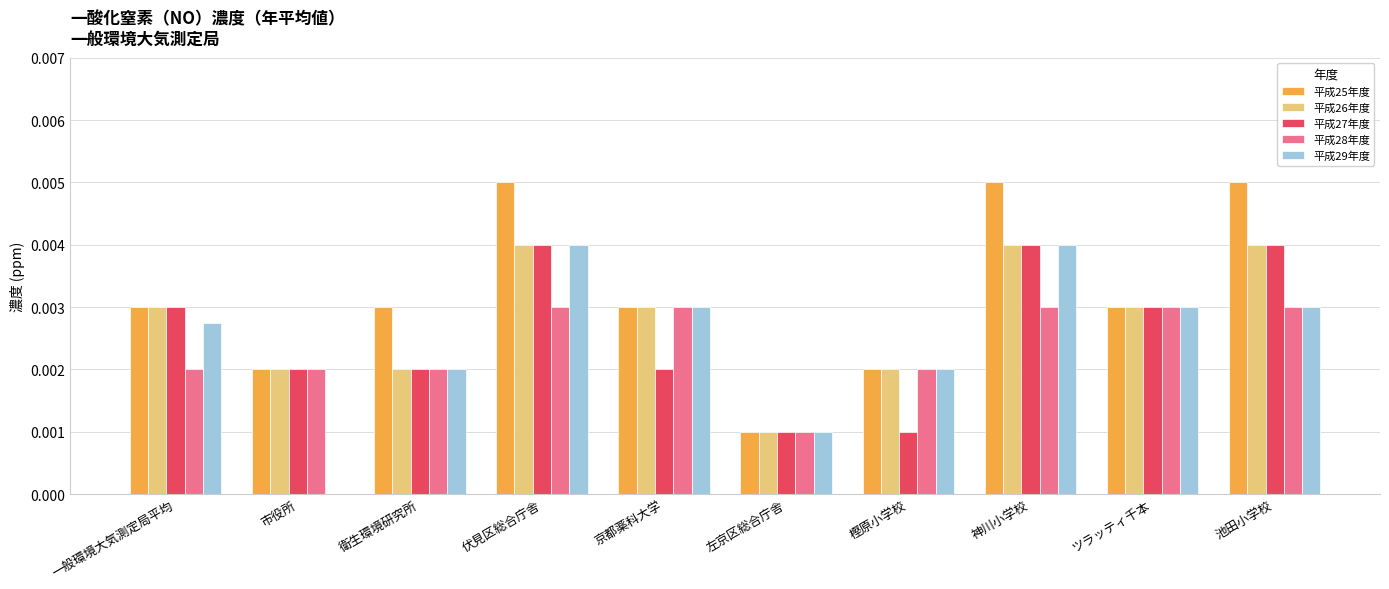

Is it true that 平成27年度 equals 0.0 at 左京区総合庁舎?

True